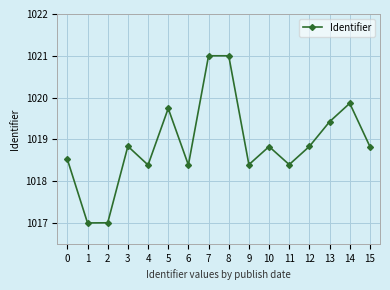

True or false: there are more than 0 points higher than both neighbors.

True